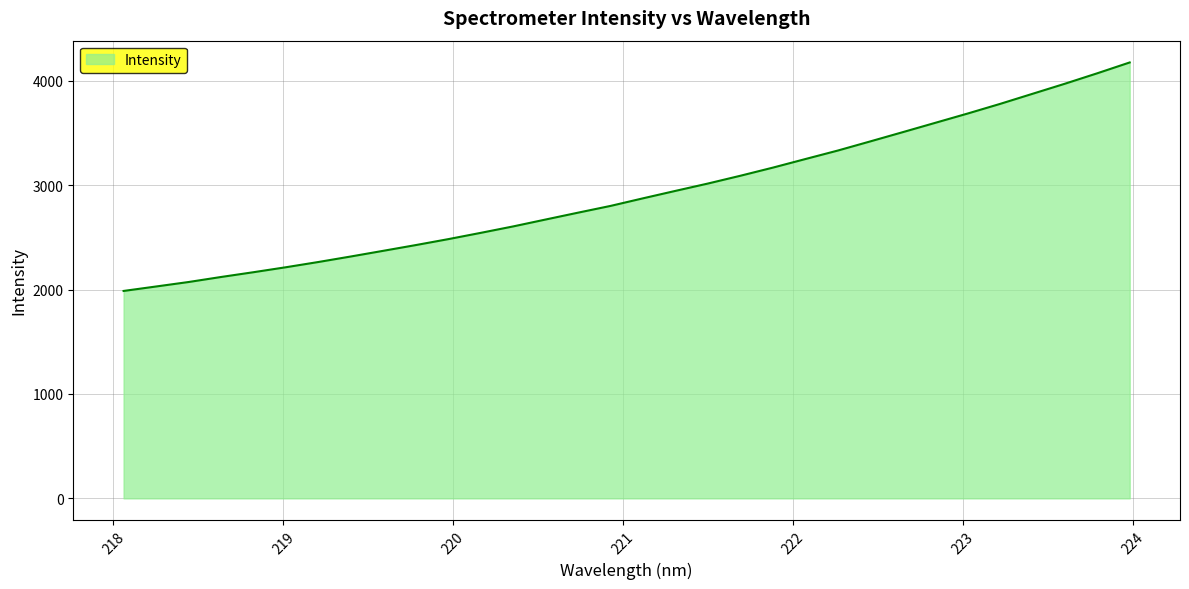

What is the maximum value shown in the chart?

4174.3